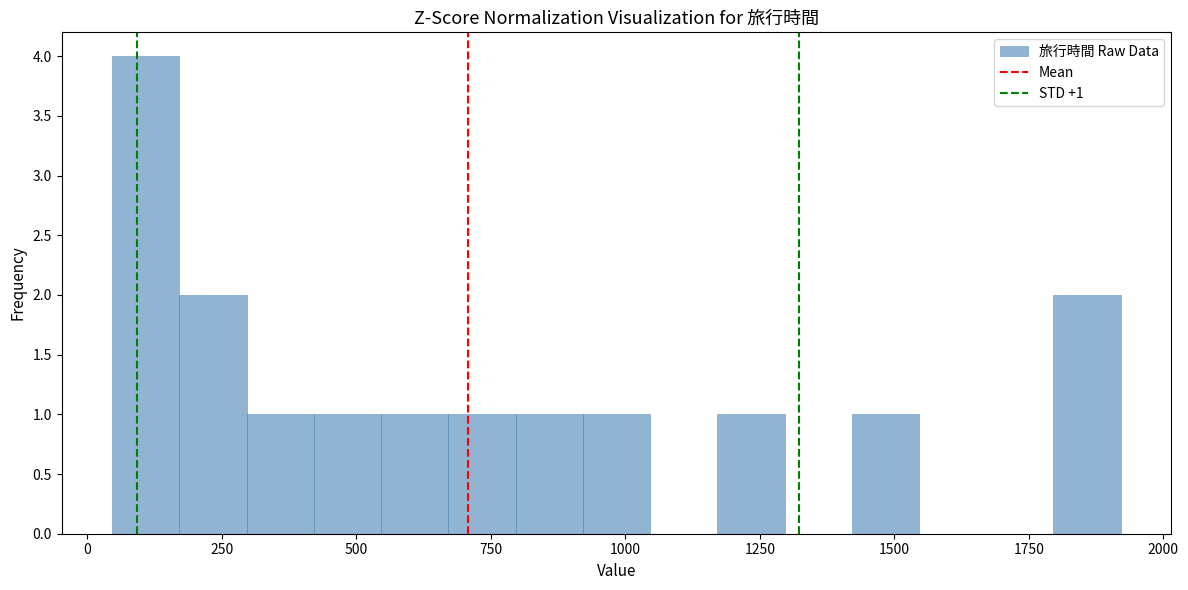

Read against the x-axis, roughly where is the centre of the tallest bar?

100